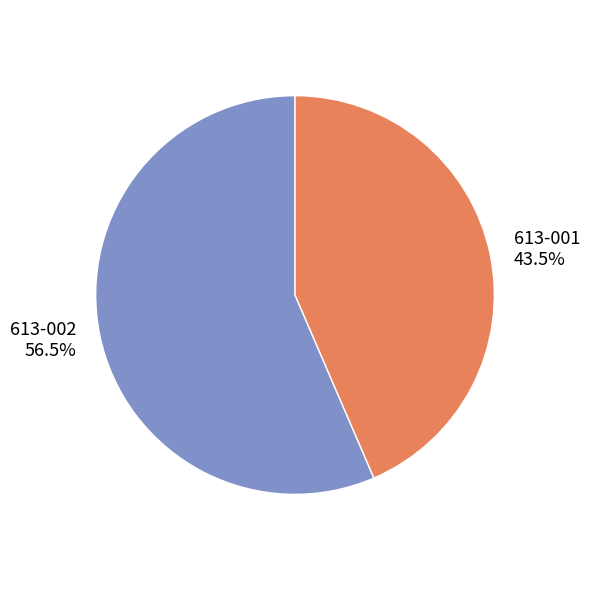

Is 613-002 the majority of the pie?

Yes